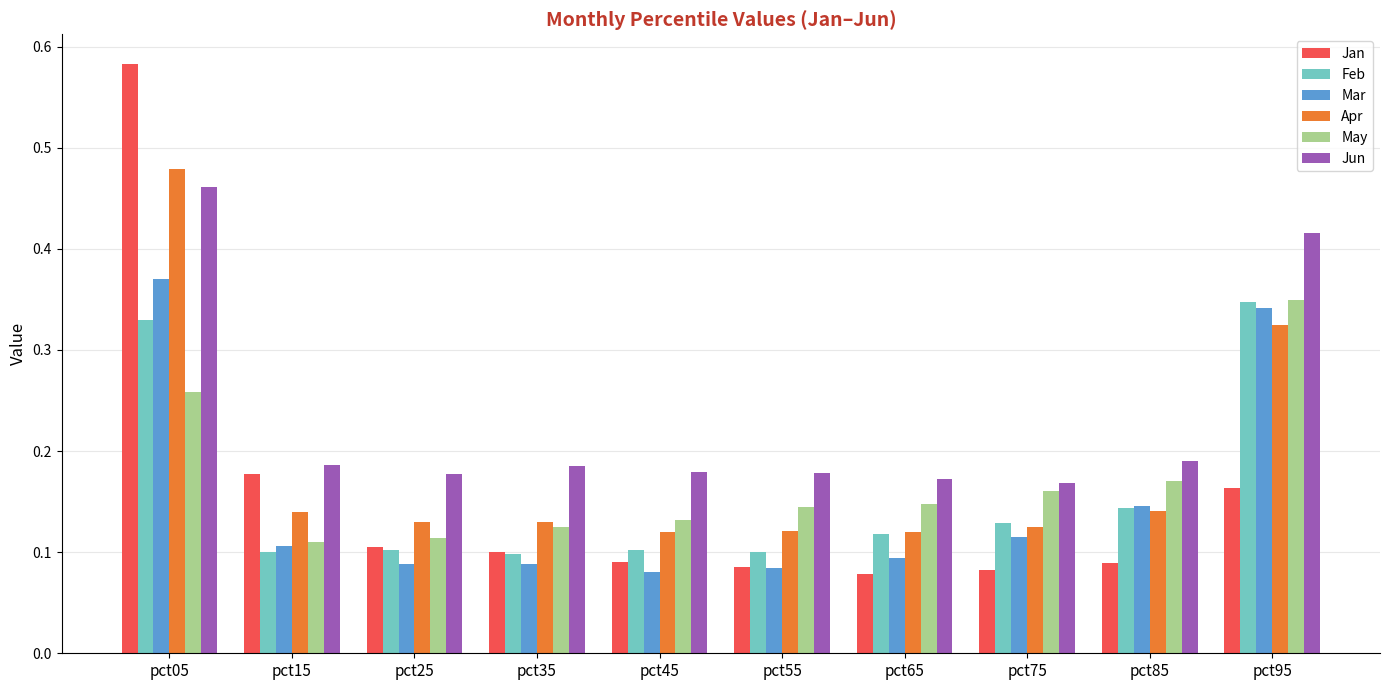

Which series has the widest spread of values?

Jan